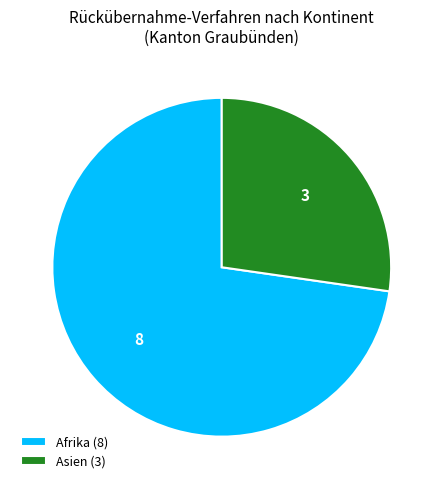

Between Afrika (8) and Asien (3), which is larger?

Afrika (8)